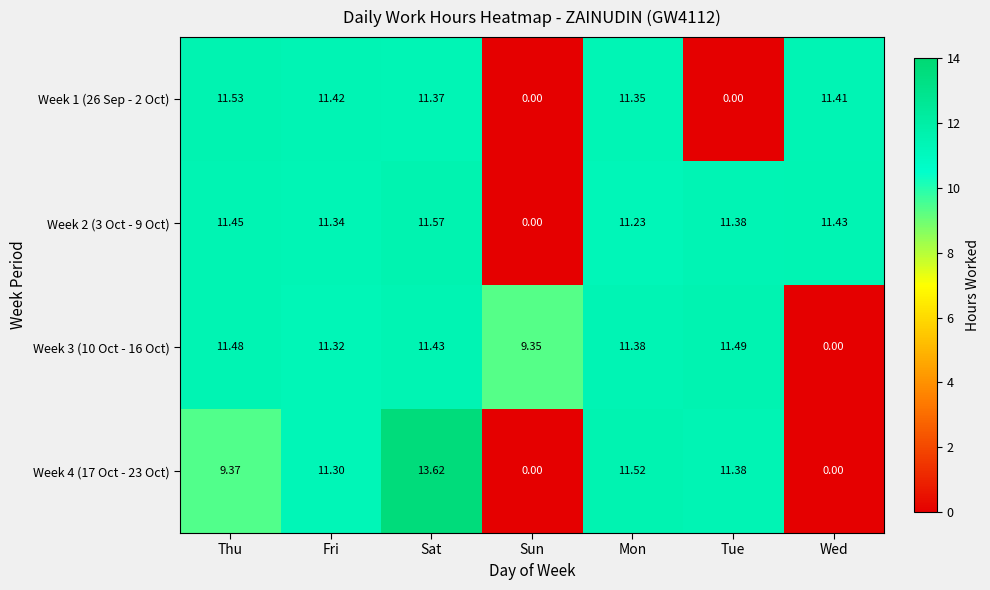

At which category is the sum across all series the highest?

Sat